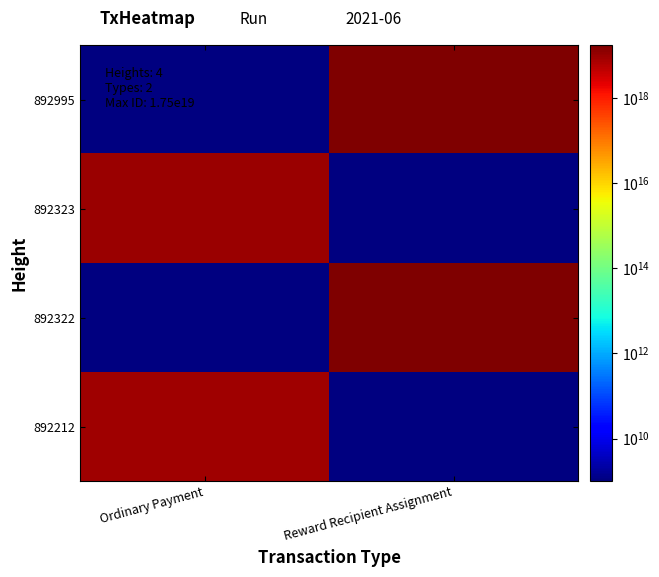

True or false: 892995 has a value of 17474584415926261760.0 at Reward Recipient Assignment.

True